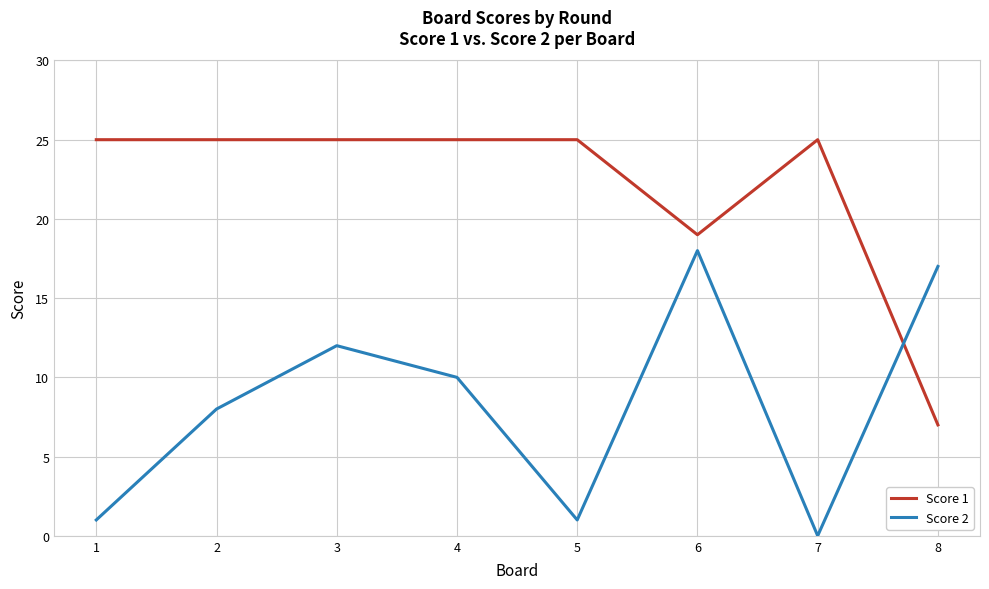

Does the chart display data point markers on the line(s)?

No